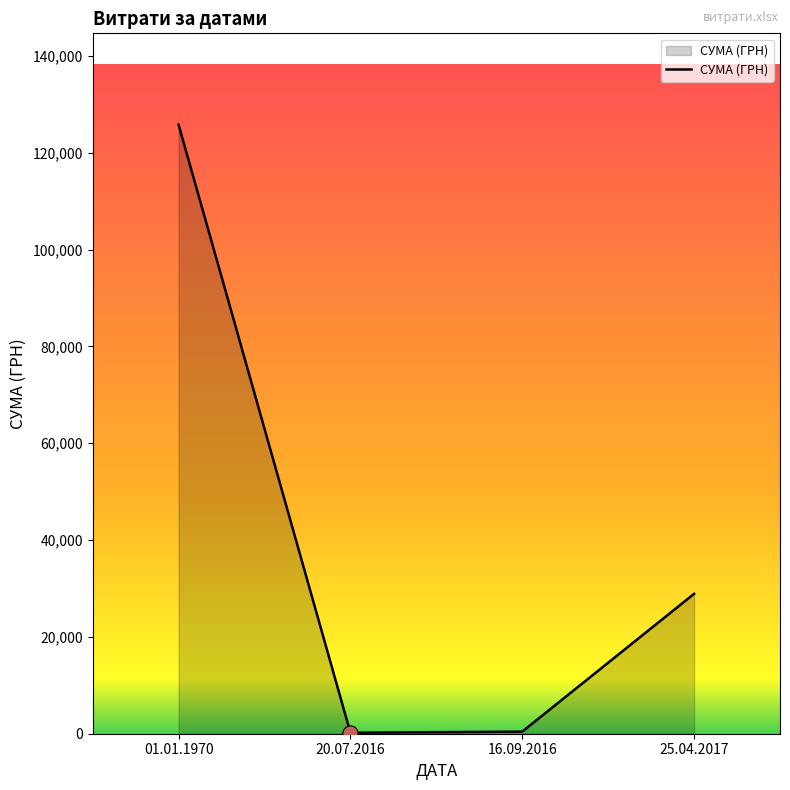

Approximately how many times larger is the value at 01.01.1970 compared to 20.07.2016?

629.0